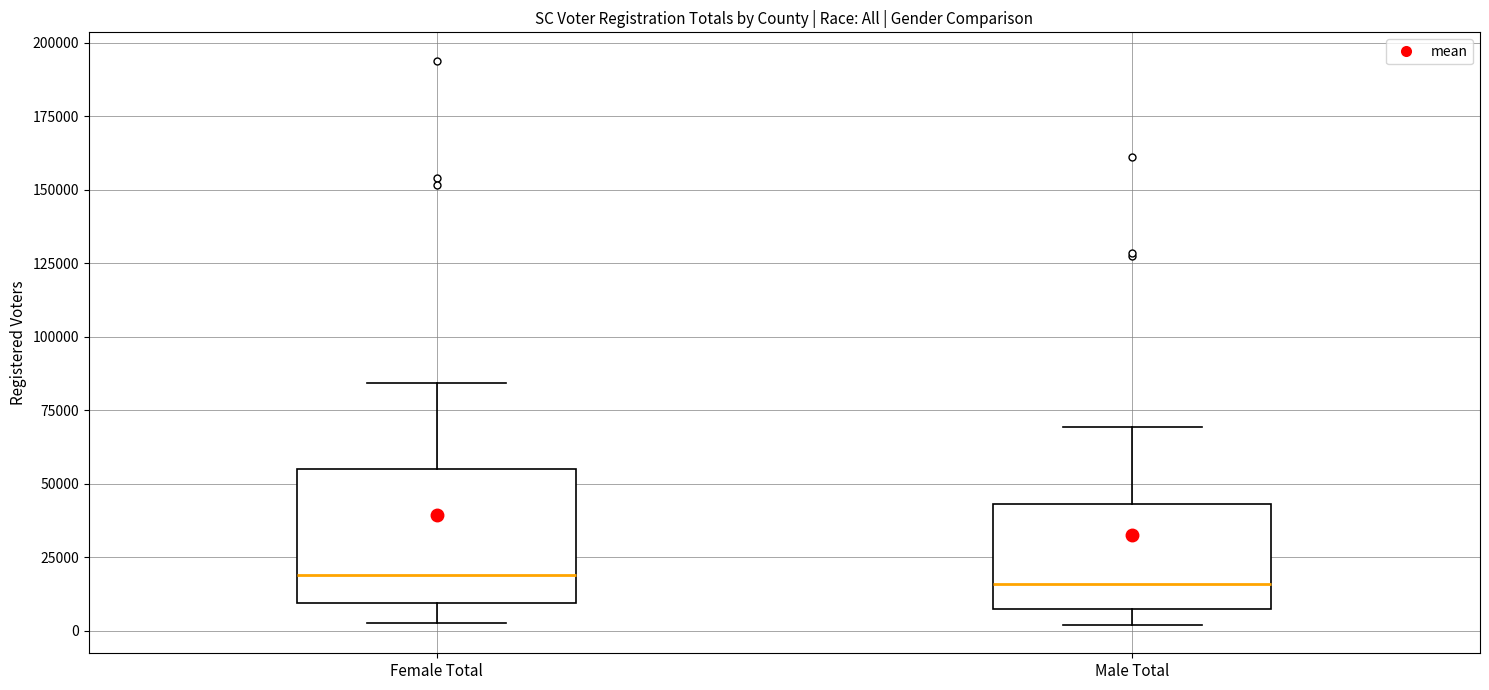

Reading left to right, transcribe this box plot: for each box, give where its median line is, the range the box spans, and where its two whiskers end, as read against the y-axis. The values are not printed on the chart, so give them approximately, as read against the axis.

Female Total: median 20000, box 10000 to 55000, whiskers 5000 to 85000
Male Total: median 15000, box 5000 to 45000, whiskers 0 to 70000